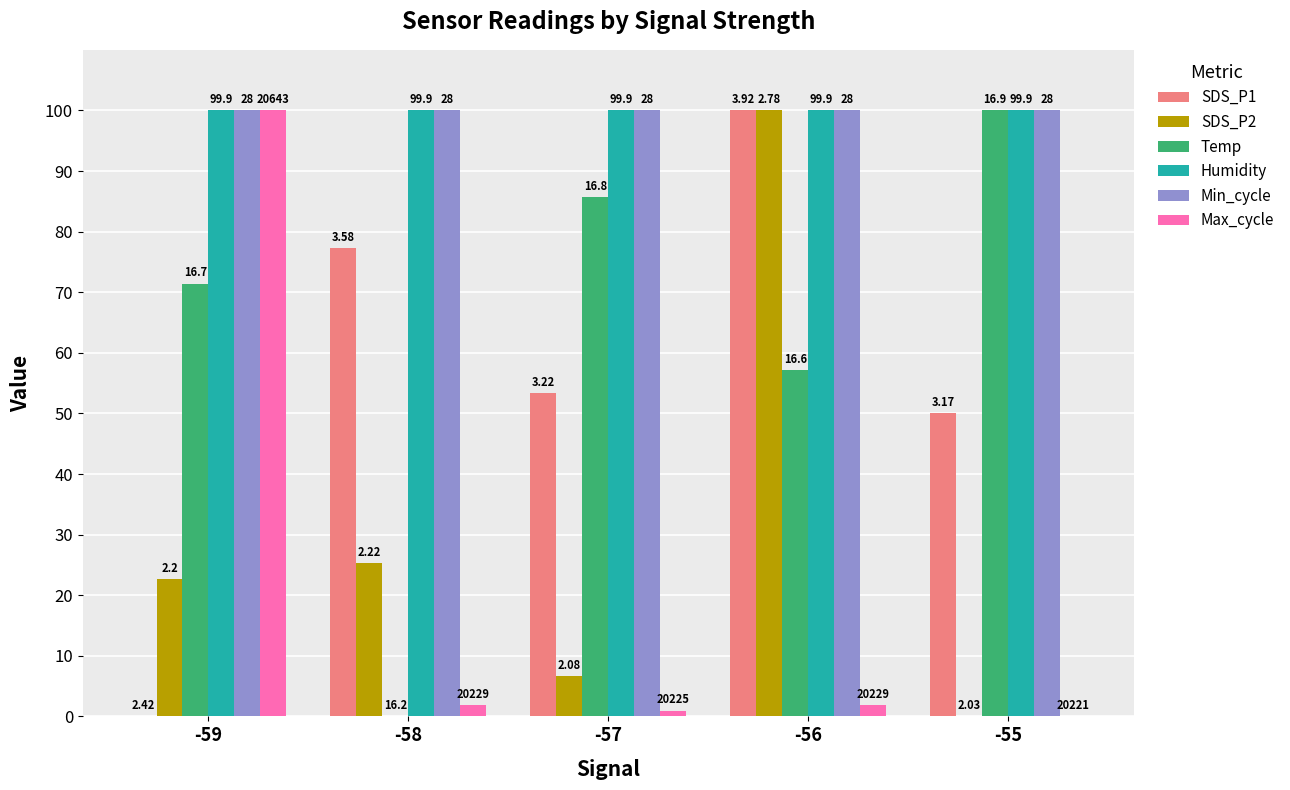

Which series has the widest spread of values?

SDS_P1